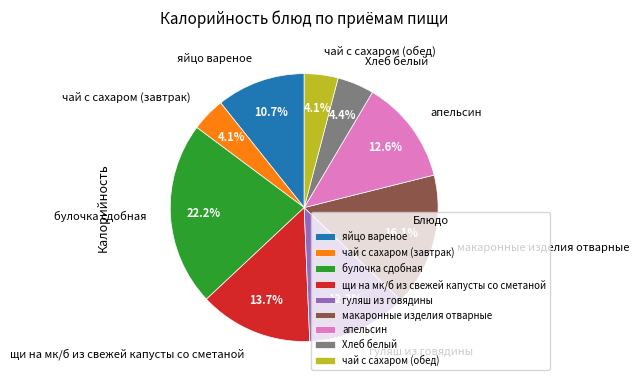

How much of the chart is everything except яйцо вареное?

89.3%